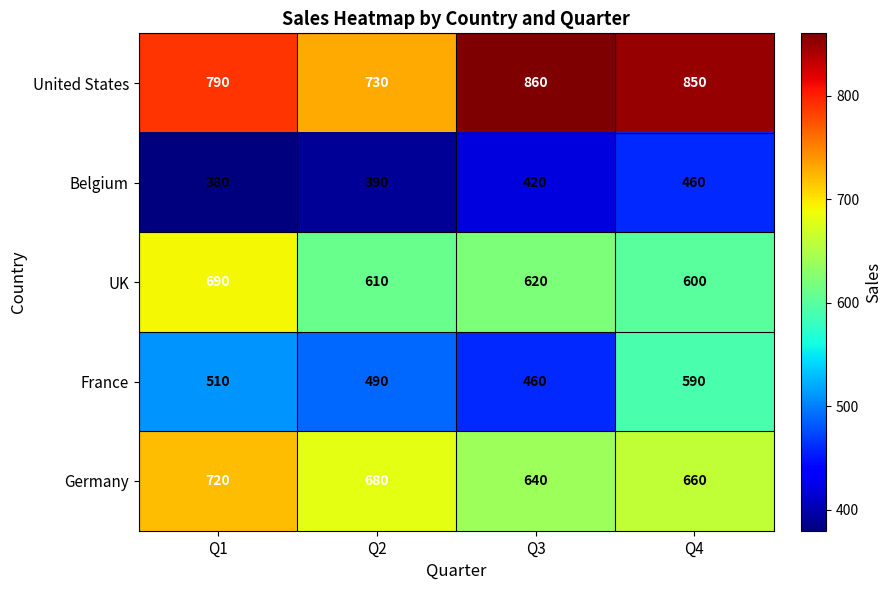

Reading left to right, transcribe all the data shown in this chart.

United States: Q1=790	Q2=730	Q3=860	Q4=850
Belgium: Q1=380	Q2=390	Q3=420	Q4=460
UK: Q1=690	Q2=610	Q3=620	Q4=600
France: Q1=510	Q2=490	Q3=460	Q4=590
Germany: Q1=720	Q2=680	Q3=640	Q4=660